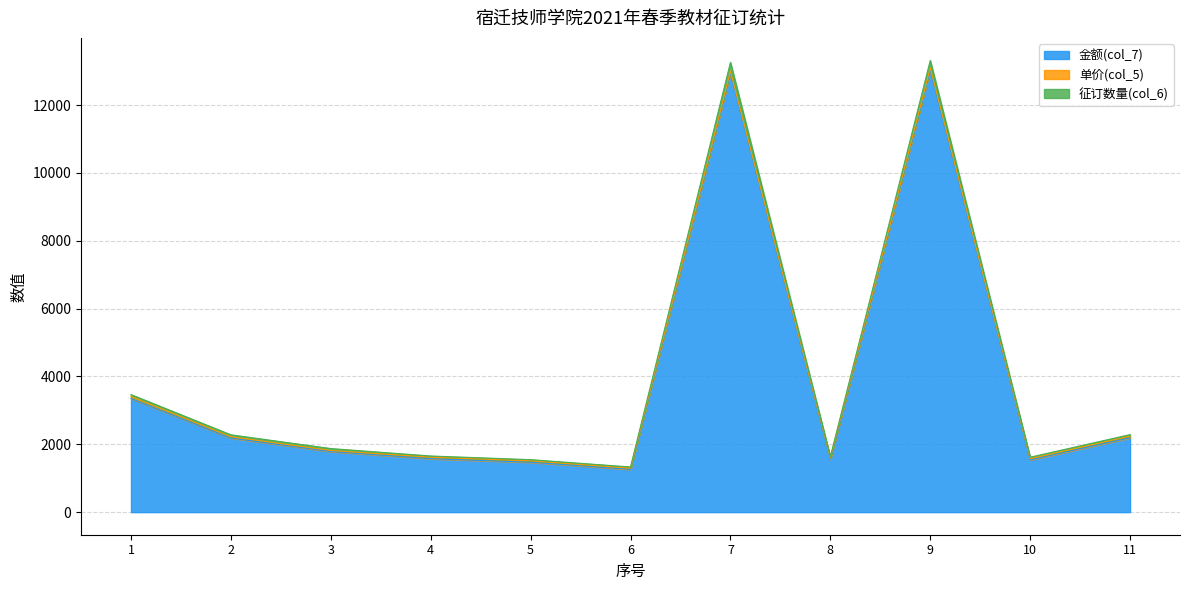

How many data points in 金额(col_7) are above 1786?

6